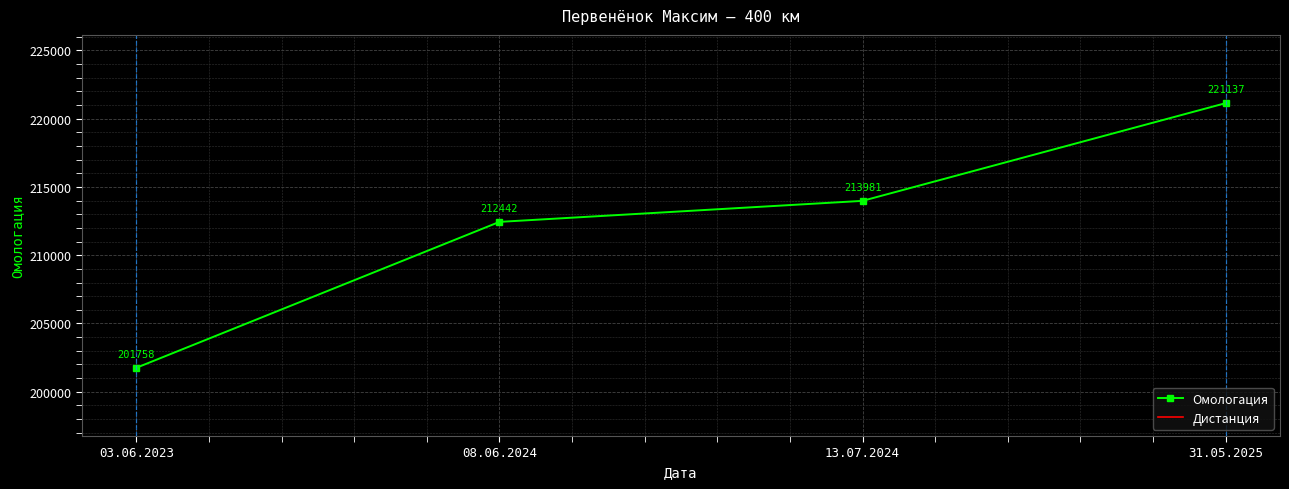

How many values in the Омологация series exceed 213981?

1